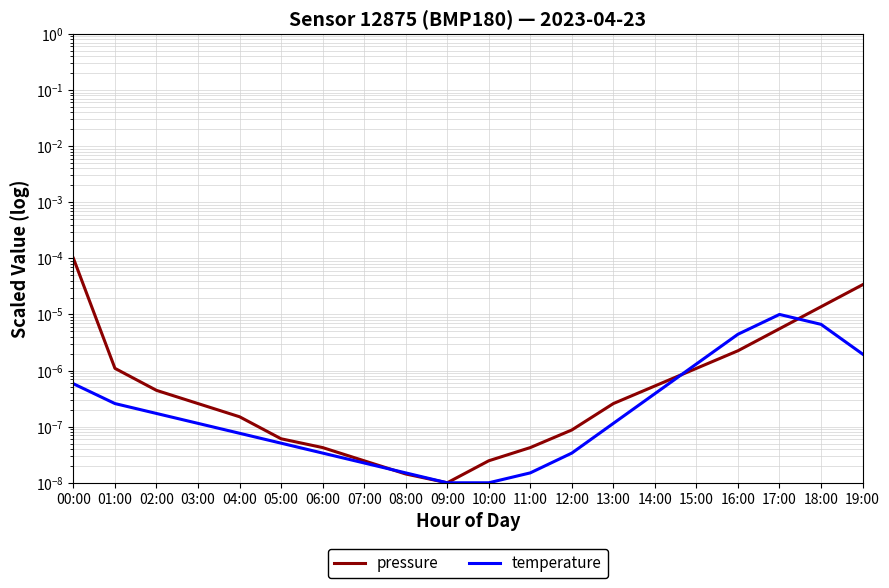

Which series has the widest spread of values?

pressure